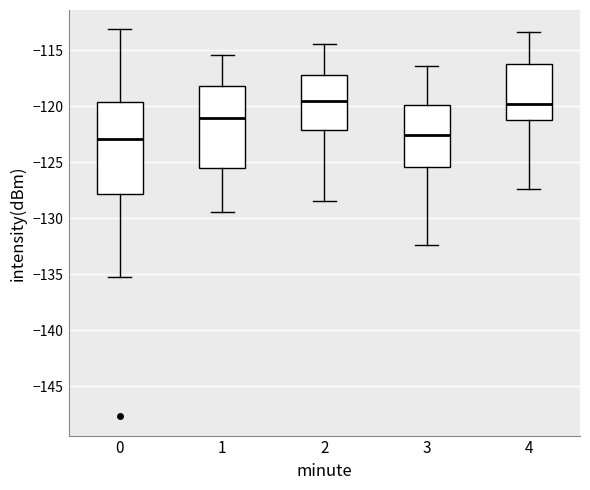

Which box is the tallest, from its lower edge to its upper edge?

0